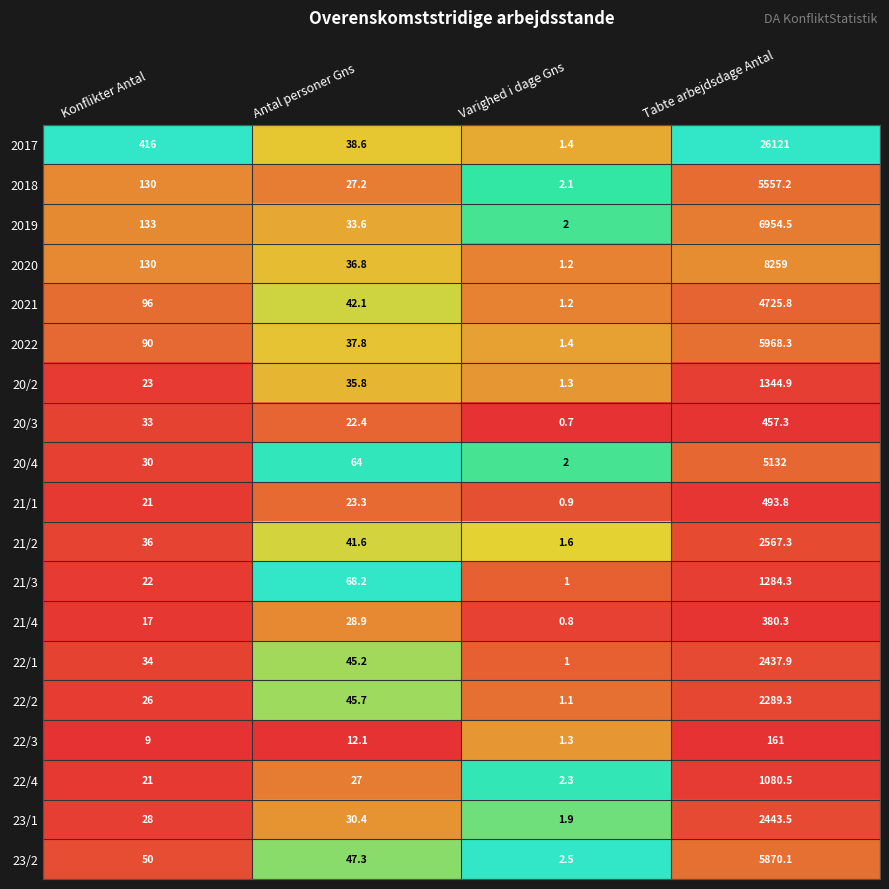

What is the total value across all series at Konflikter Antal?

1345.0